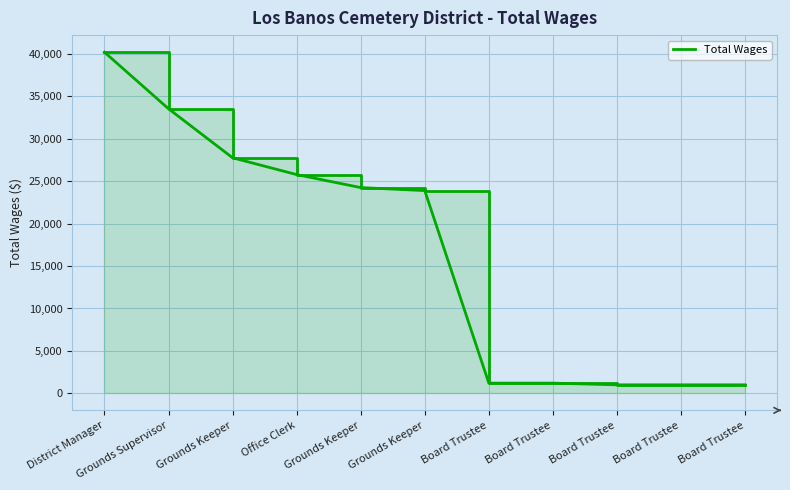

What is the sum of all values?

180833